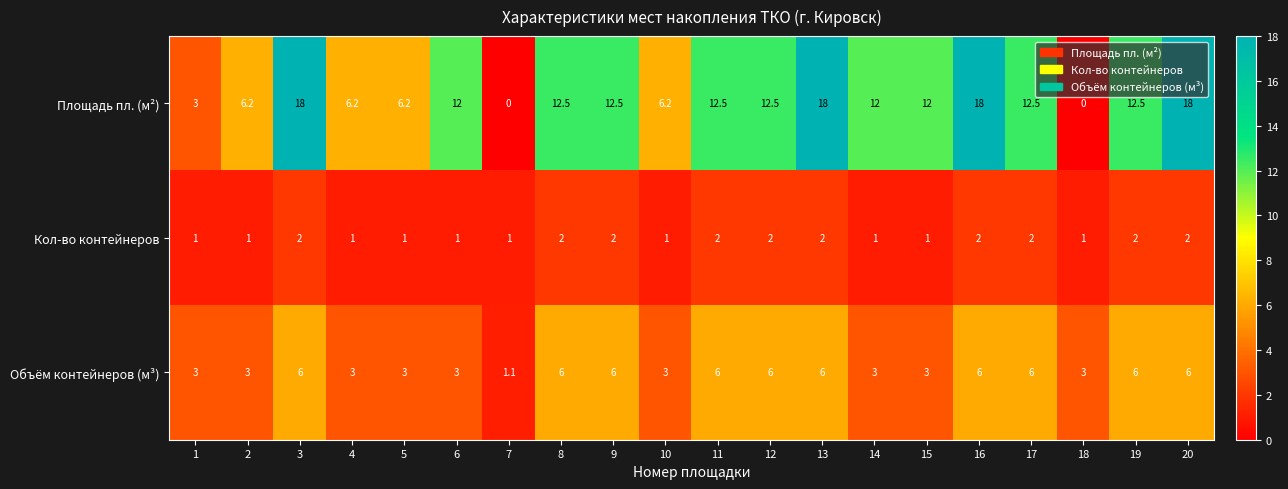

Between 9 and 13, which series saw the biggest shift?

Площадь пл. (м²)